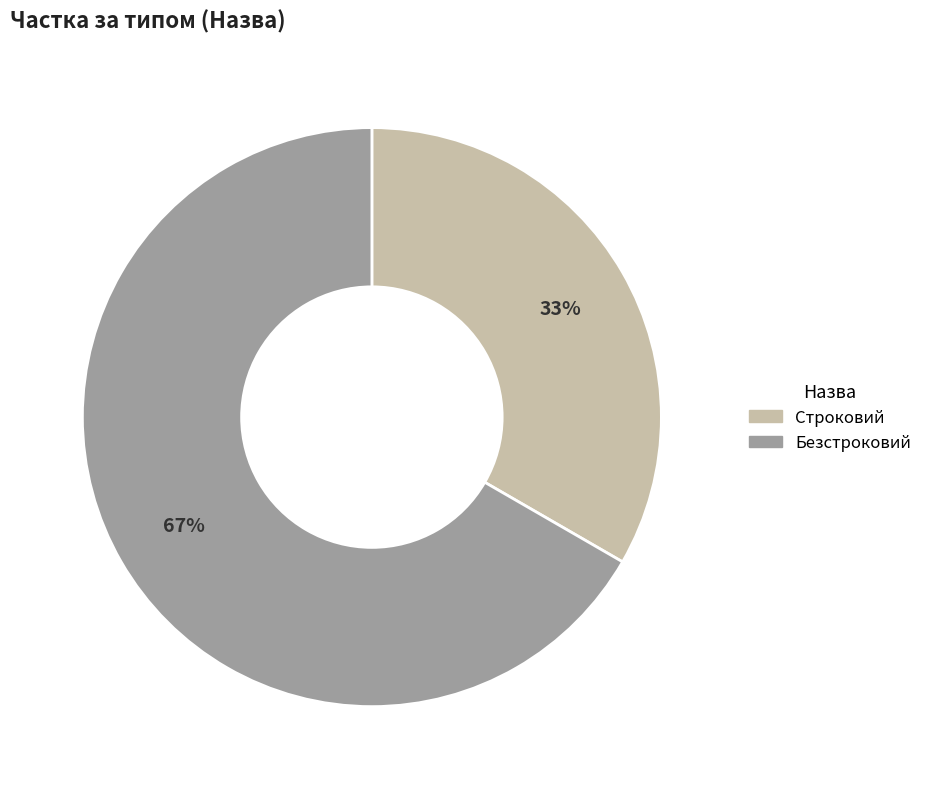

Count the number of slices in the pie.

2